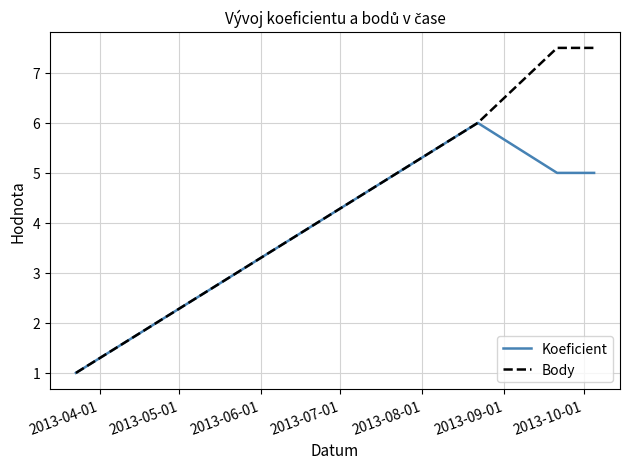

Which series has the largest range (max minus min)?

Body